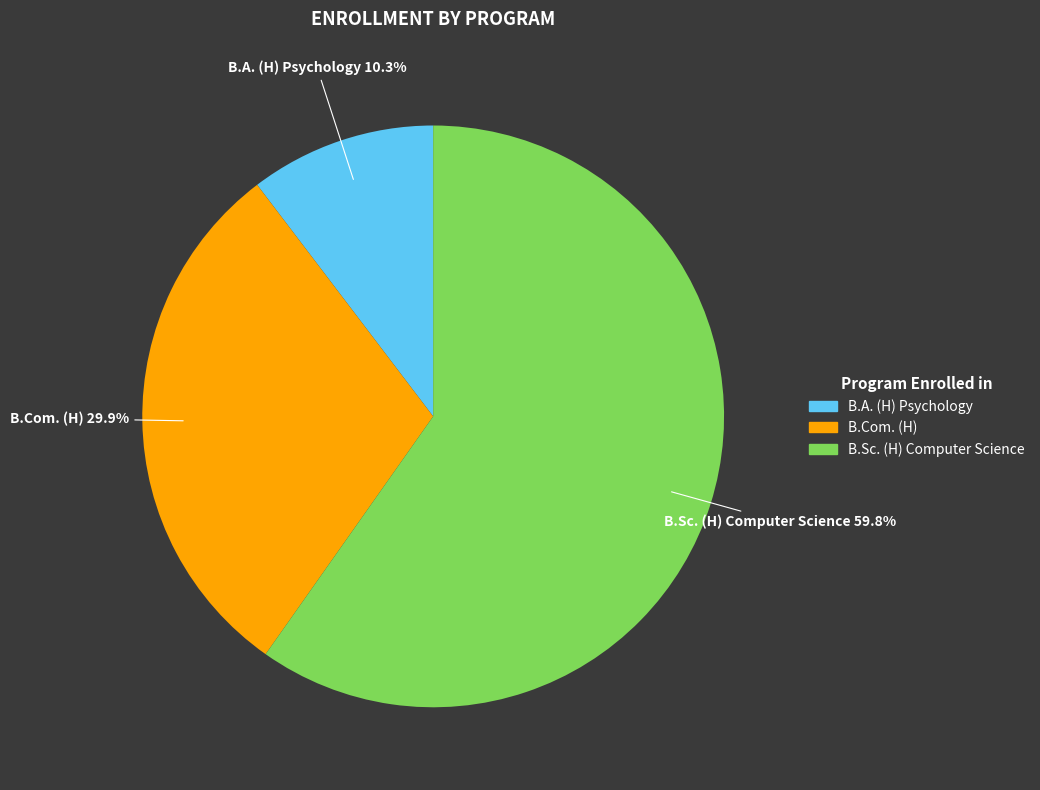

Rank the categories by value from lowest to highest.

B.A. (H) Psychology, B.Com. (H), B.Sc. (H) Computer Science